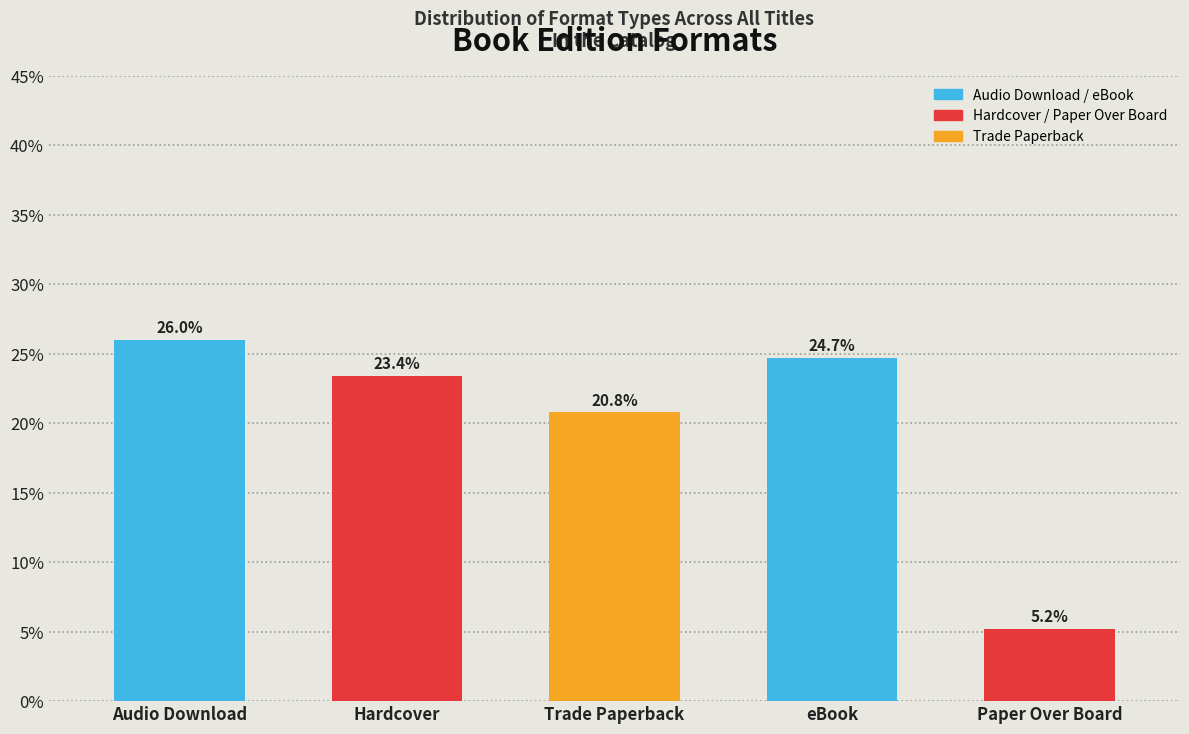

Reading right to left, extract all data points from this chart.

5.2	24.7	20.8	23.4	26.0